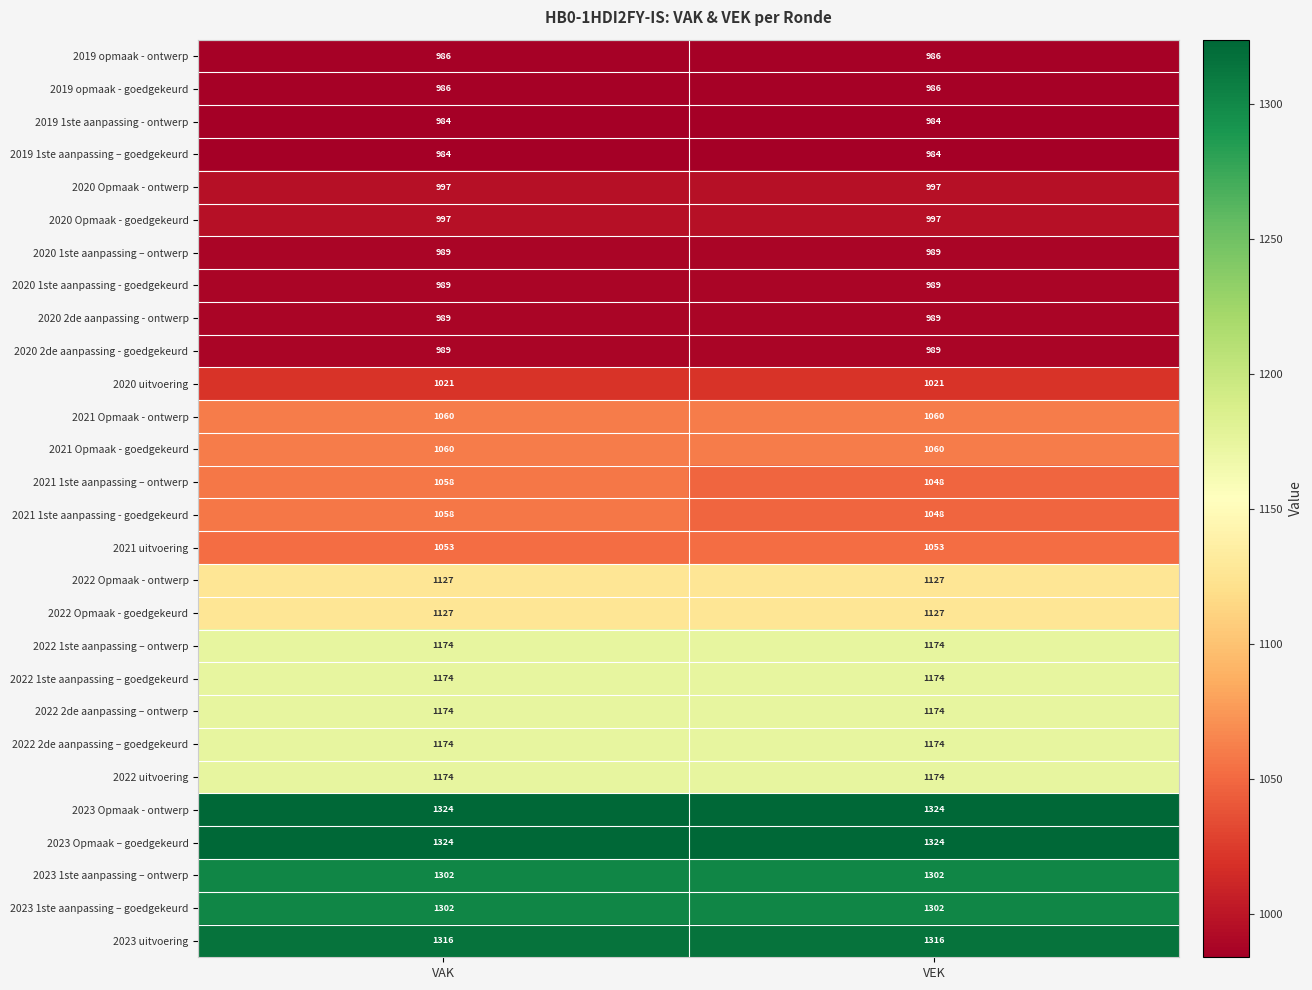

Read the 2022 Opmaak - ontwerp value at VEK.

1127